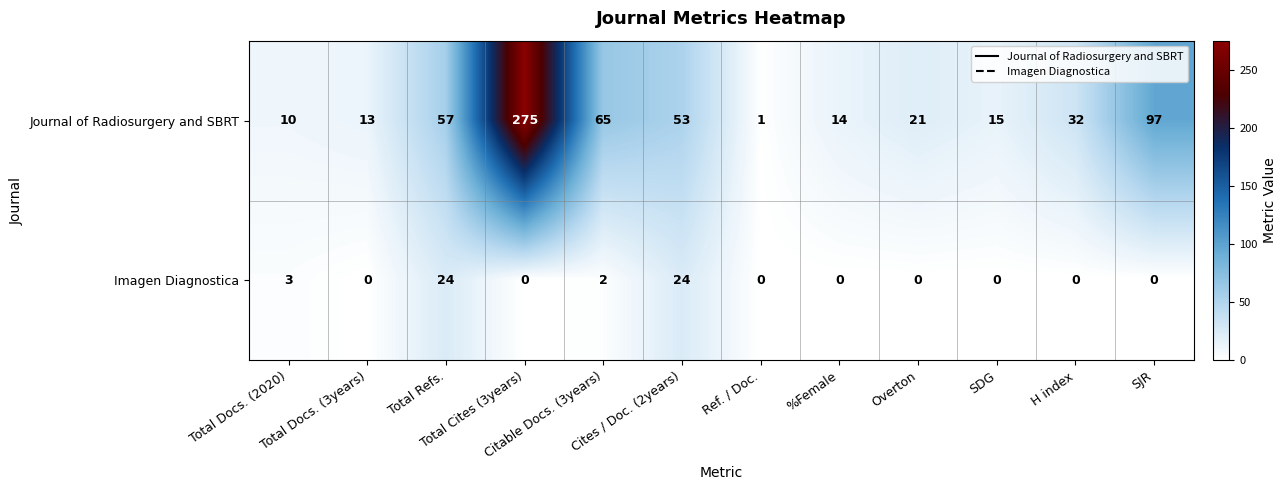

Rank the series by their average value, from lowest to highest.

Imagen Diagnostica, Journal of Radiosurgery and SBRT